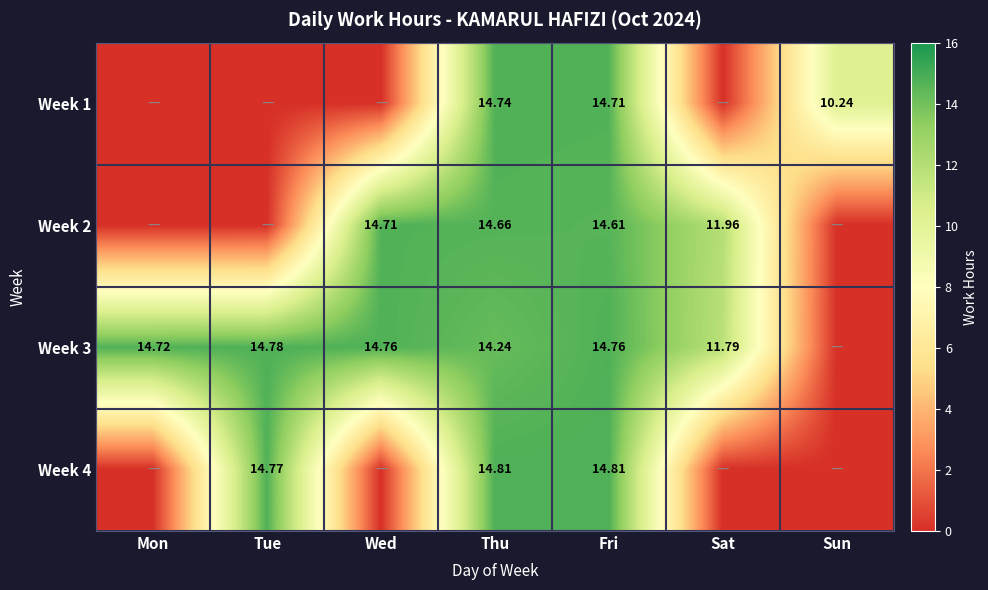

Which category has the highest value in the Week 3 series?

Tue